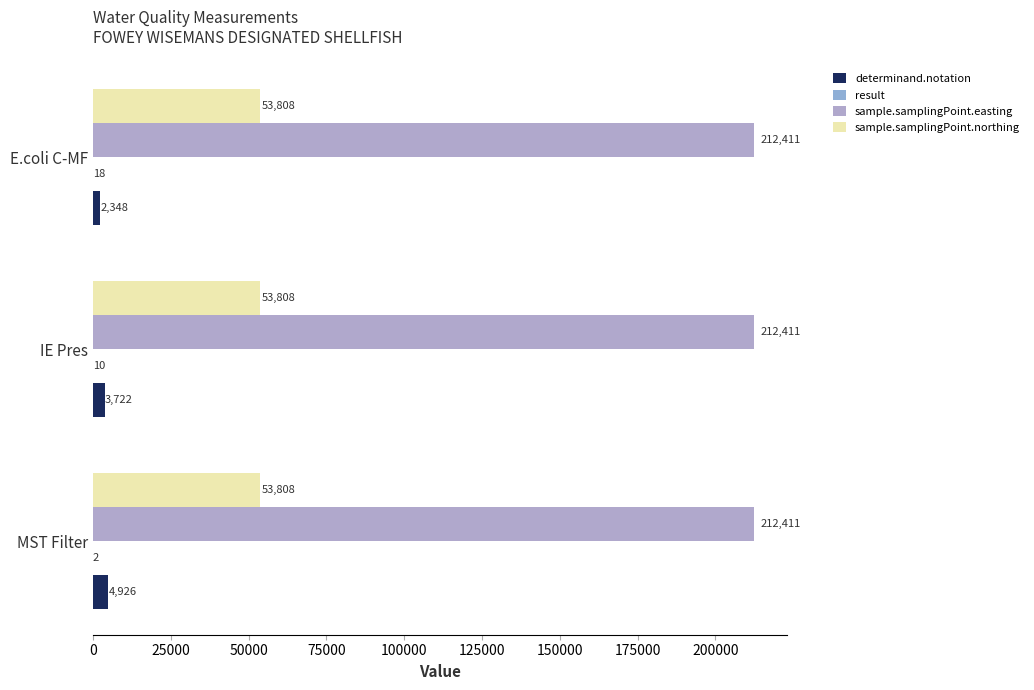

How many values in the determinand.notation series exceed 3722?

1